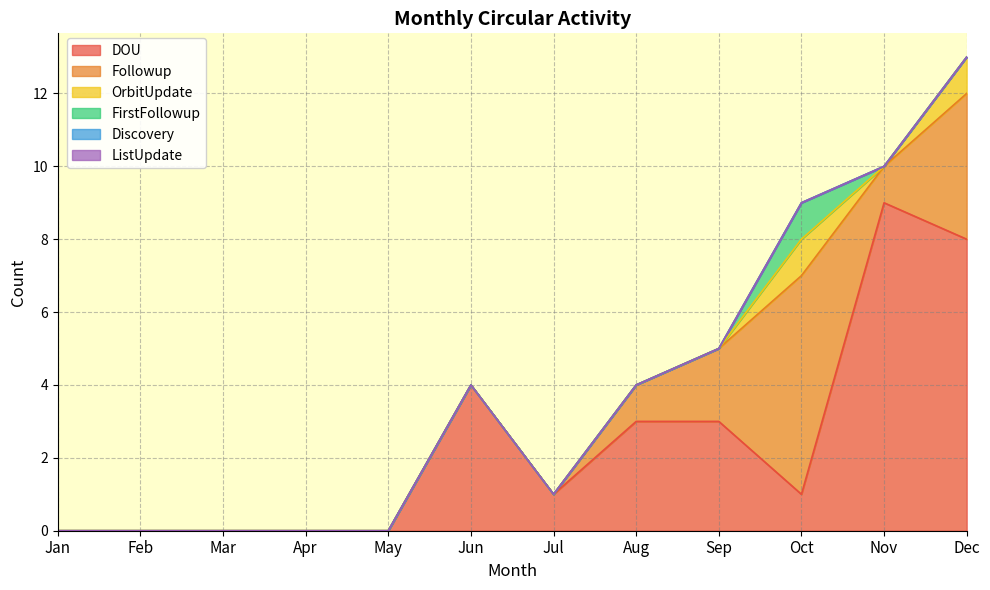

Count the number of data series in this chart.

6